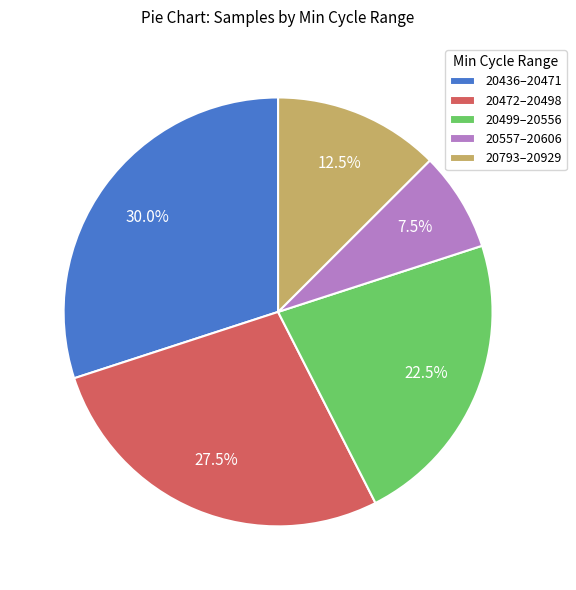

How many slices are in this pie chart?

5